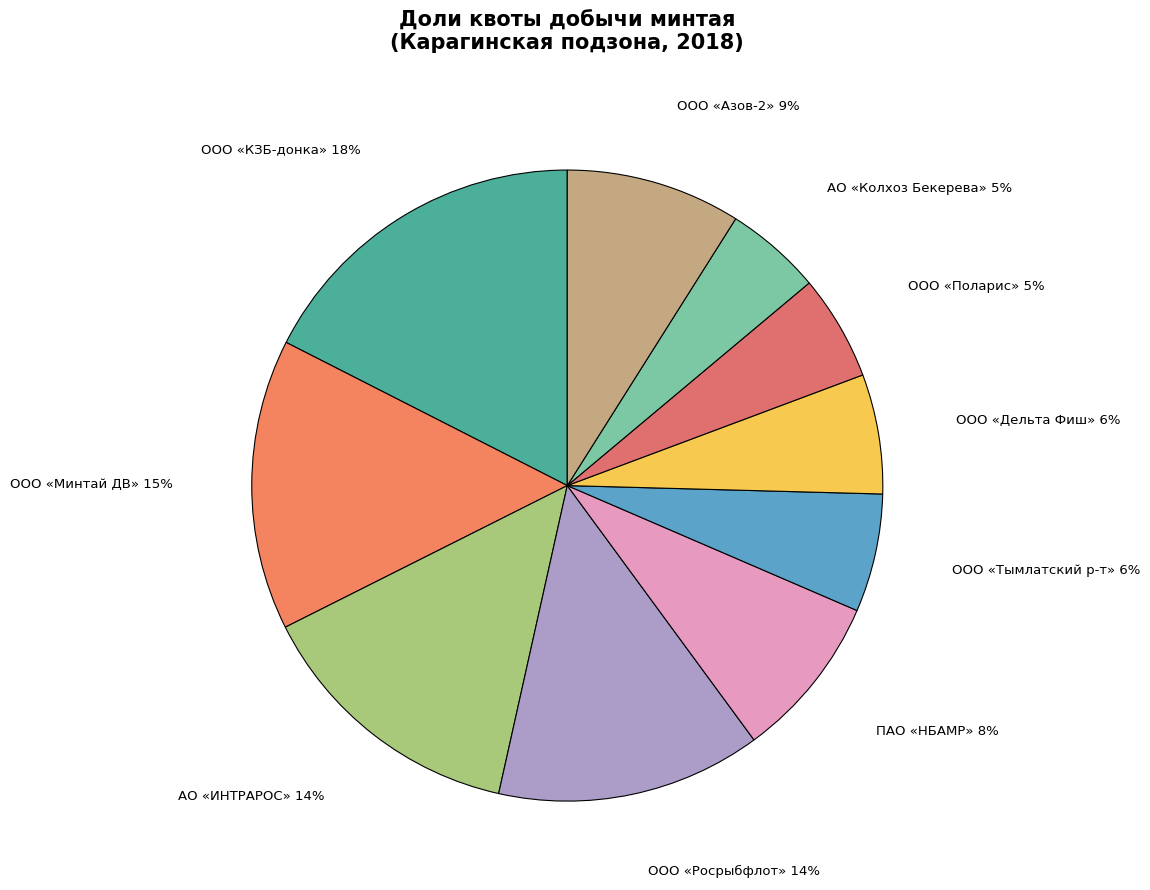

Does ООО «Поларис» account for over 50% of the chart?

No